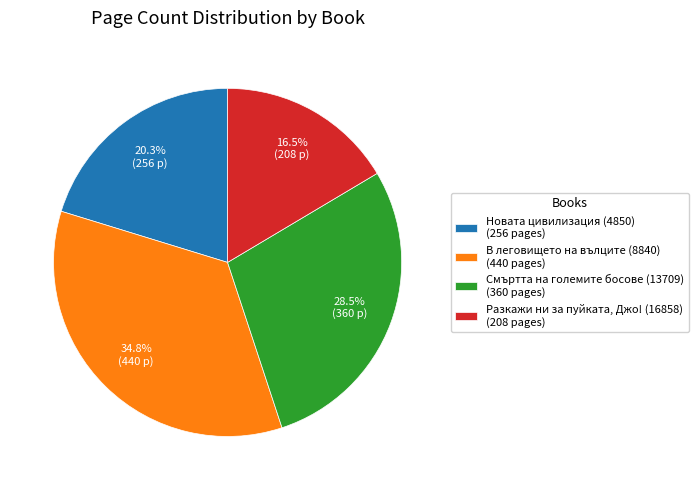

Does Разкажи ни за пуйката, Джо! (16858) account for over 50% of the chart?

No